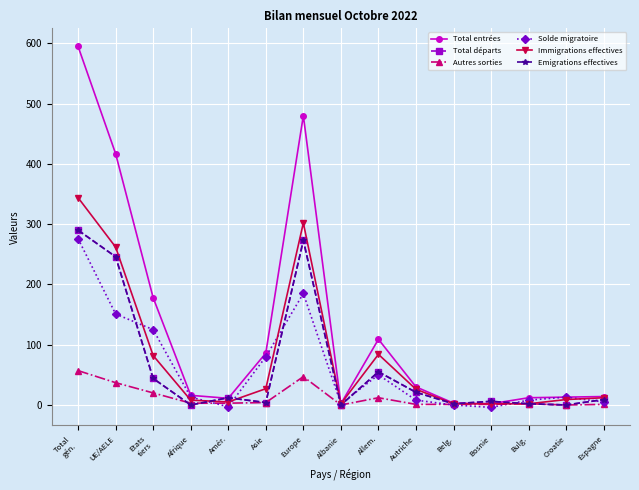

Which has a higher value, Asie or UE/AELE?

UE/AELE